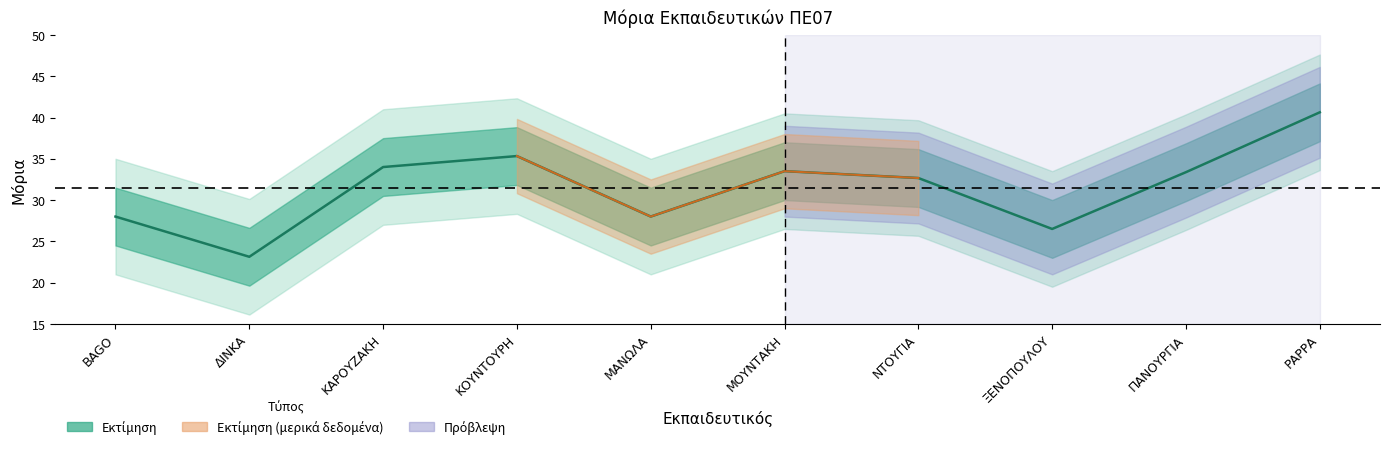

Reading left to right, what are all the values shown in this chart?

28.0	23.1	34.0	35.3	28.0	33.5	32.7	26.5	33.4	40.6